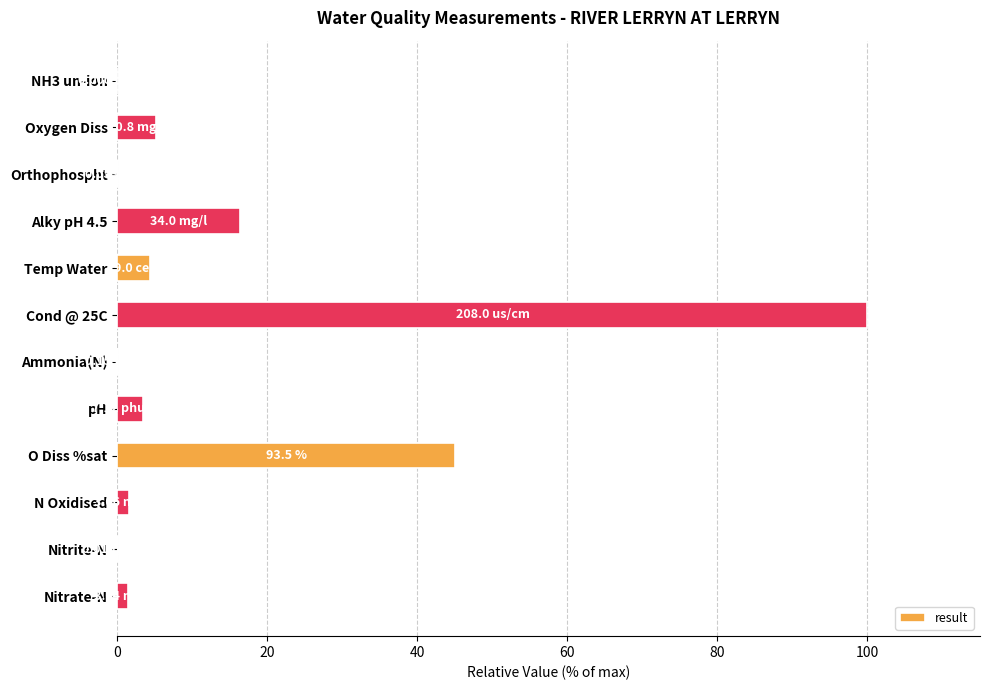

What is the change in value from Oxygen Diss to O Diss %sat?

+39.8